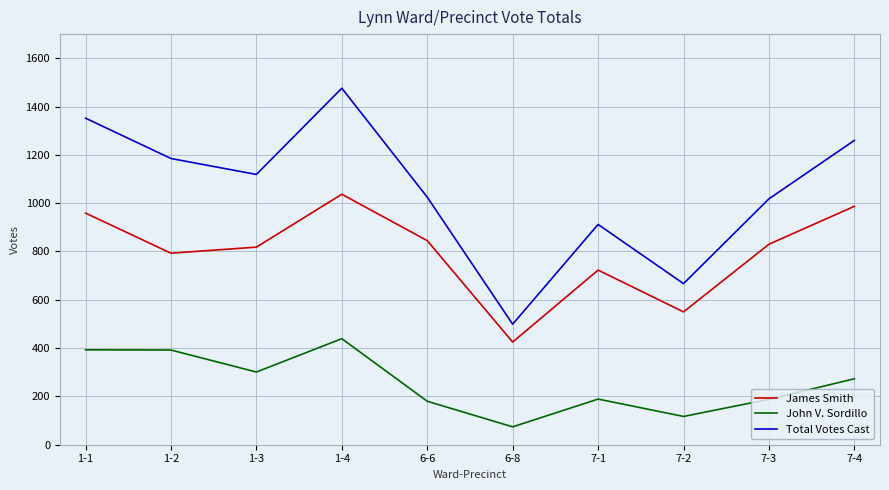

At how many categories does at least one series exceed 266?

10